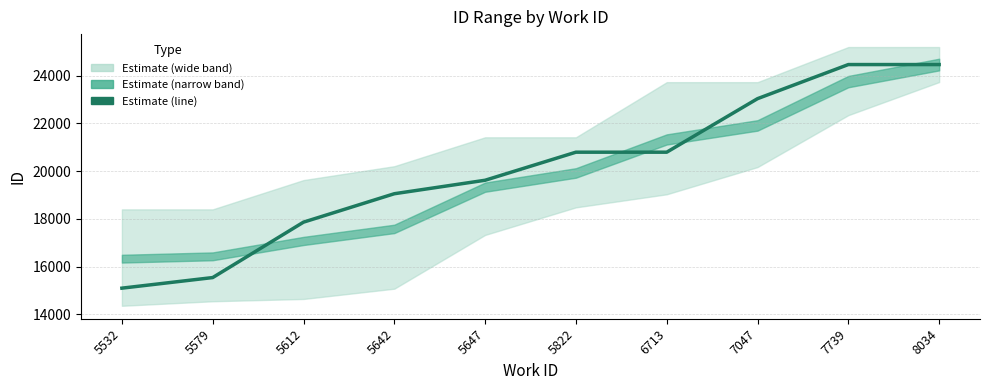

What is the difference between the second highest and minimum values?

9370